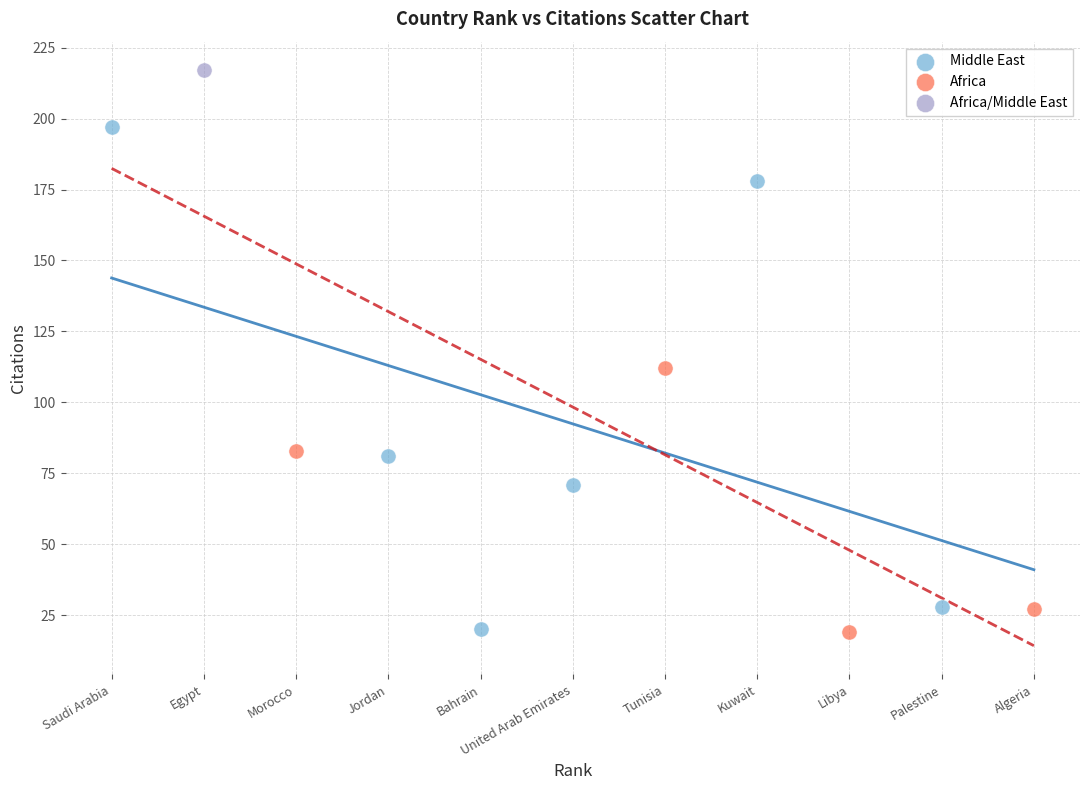

What are all the series names shown in the legend?

Middle East, Africa, Africa/Middle East